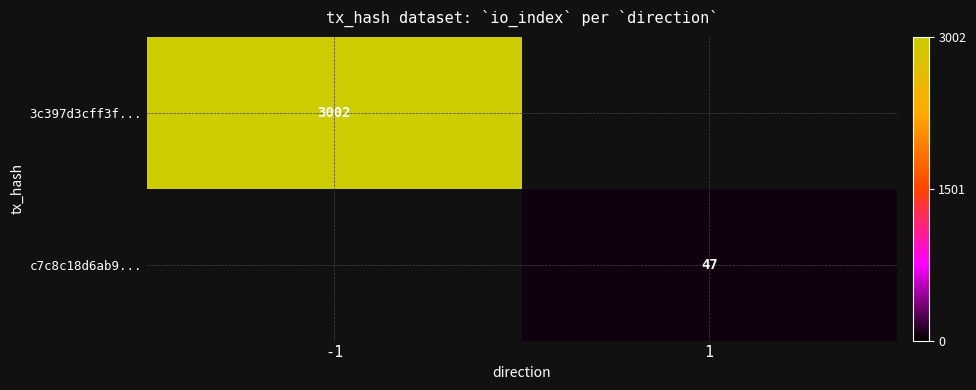

At how many categories does at least one series exceed 1549?

1